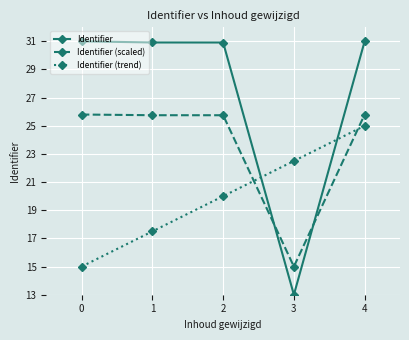

Is it true that Identifier (scaled) equals 25.8 at 4?

True